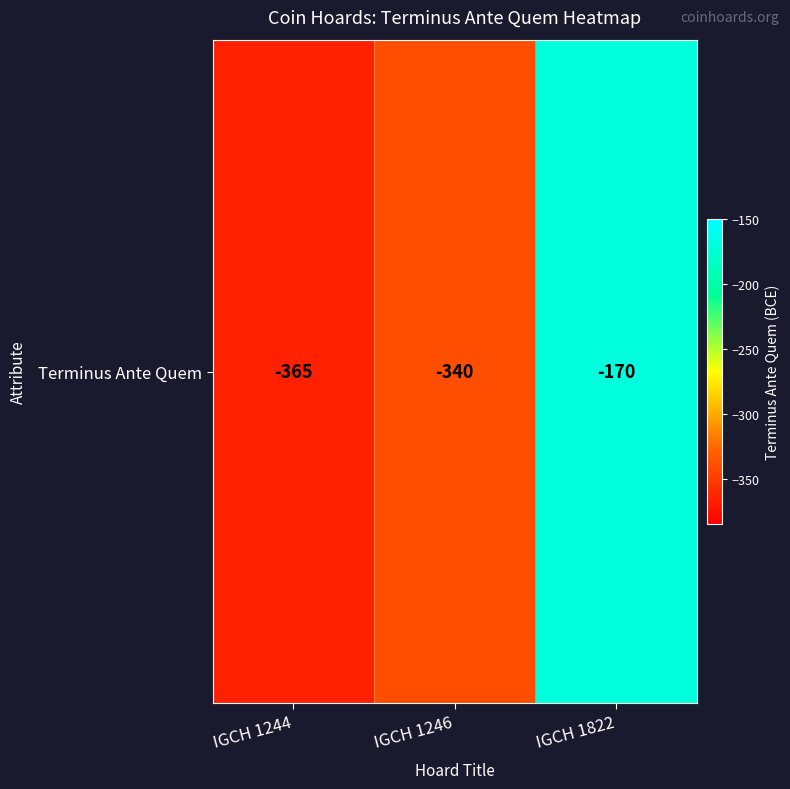

Reading right to left, what are all the values shown in this chart?

IGCH 1822=-170	IGCH 1246=-340	IGCH 1244=-365